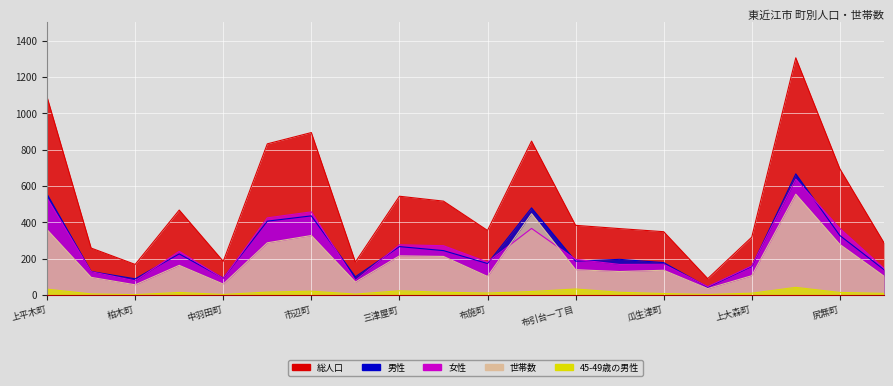

At how many categories does at least one series exceed 498?

8